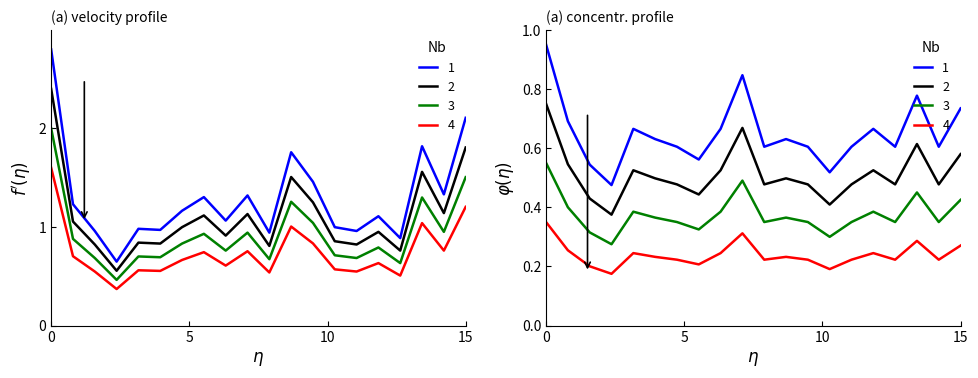

How many interior local valleys does the P1 series have?

7